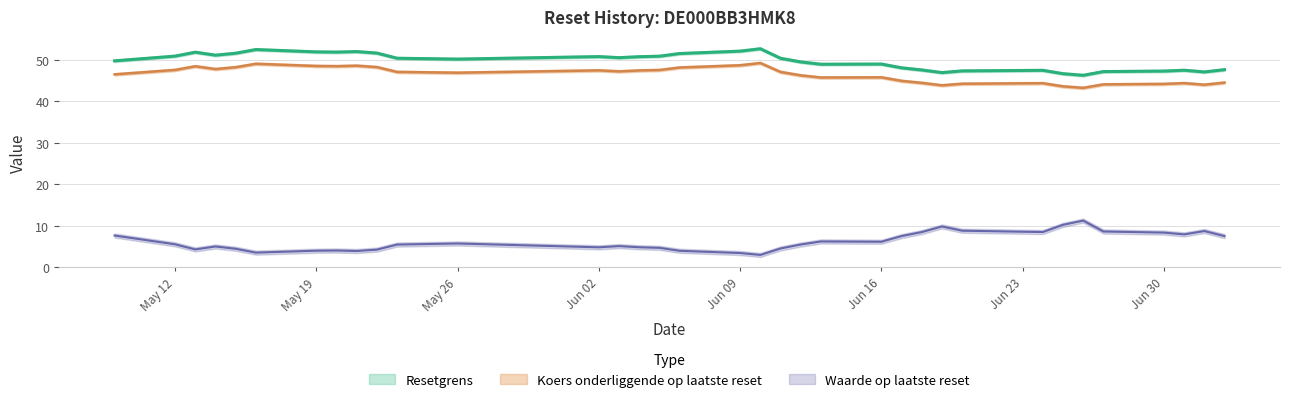

Reading left to right, extract all data points from this chart.

Waarde op laatste reset: 2025-07-03=7.5	2025-07-02=8.7	2025-07-01=7.9	2025-06-30=8.4	2025-06-27=8.6	2025-06-26=11.2	2025-06-25=10.2	2025-06-24=8.5	2025-06-23=8.6	2025-06-20=8.8	2025-06-19=9.8	2025-06-18=8.5	2025-06-17=7.5	2025-06-16=6.2	2025-06-13=6.2	2025-06-12=5.5	2025-06-11=4.5	2025-06-10=3.0	2025-06-09=3.4	2025-06-06=4.0	2025-06-05=4.7	2025-06-04=4.8	2025-06-03=5.1	2025-06-02=4.8	2025-05-26=5.7	2025-05-23=5.5	2025-05-22=4.3	2025-05-21=3.9	2025-05-20=4.0	2025-05-19=4.0	2025-05-16=3.5	2025-05-15=4.5	2025-05-14=5.0	2025-05-13=4.3	2025-05-12=5.5	2025-05-09=7.7
Resetgrens: 2025-07-03=47.6	2025-07-02=47.1	2025-07-01=47.5	2025-06-30=47.3	2025-06-27=47.2	2025-06-26=46.3	2025-06-25=46.6	2025-06-24=47.5	2025-06-23=47.4	2025-06-20=47.3	2025-06-19=46.9	2025-06-18=47.5	2025-06-17=48.1	2025-06-16=49.0	2025-06-13=48.9	2025-06-12=49.5	2025-06-11=50.4	2025-06-10=52.7	2025-06-09=52.1	2025-06-06=51.5	2025-06-05=50.9	2025-06-04=50.7	2025-06-03=50.5	2025-06-02=50.8	2025-05-26=50.2	2025-05-23=50.4	2025-05-22=51.6	2025-05-21=52.0	2025-05-20=51.8	2025-05-19=51.9	2025-05-16=52.5	2025-05-15=51.6	2025-05-14=51.1	2025-05-13=51.8	2025-05-12=50.9	2025-05-09=49.7
Koers onderliggende op laatste reset: 2025-07-03=44.5	2025-07-02=44.0	2025-07-01=44.4	2025-06-30=44.2	2025-06-27=44.1	2025-06-26=43.2	2025-06-25=43.6	2025-06-24=44.4	2025-06-23=44.3	2025-06-20=44.2	2025-06-19=43.8	2025-06-18=44.4	2025-06-17=44.9	2025-06-16=45.8	2025-06-13=45.7	2025-06-12=46.2	2025-06-11=47.1	2025-06-10=49.2	2025-06-09=48.7	2025-06-06=48.1	2025-06-05=47.5	2025-06-04=47.4	2025-06-03=47.2	2025-06-02=47.4	2025-05-26=46.9	2025-05-23=47.1	2025-05-22=48.2	2025-05-21=48.6	2025-05-20=48.5	2025-05-19=48.5	2025-05-16=49.0	2025-05-15=48.2	2025-05-14=47.8	2025-05-13=48.4	2025-05-12=47.5	2025-05-09=46.5